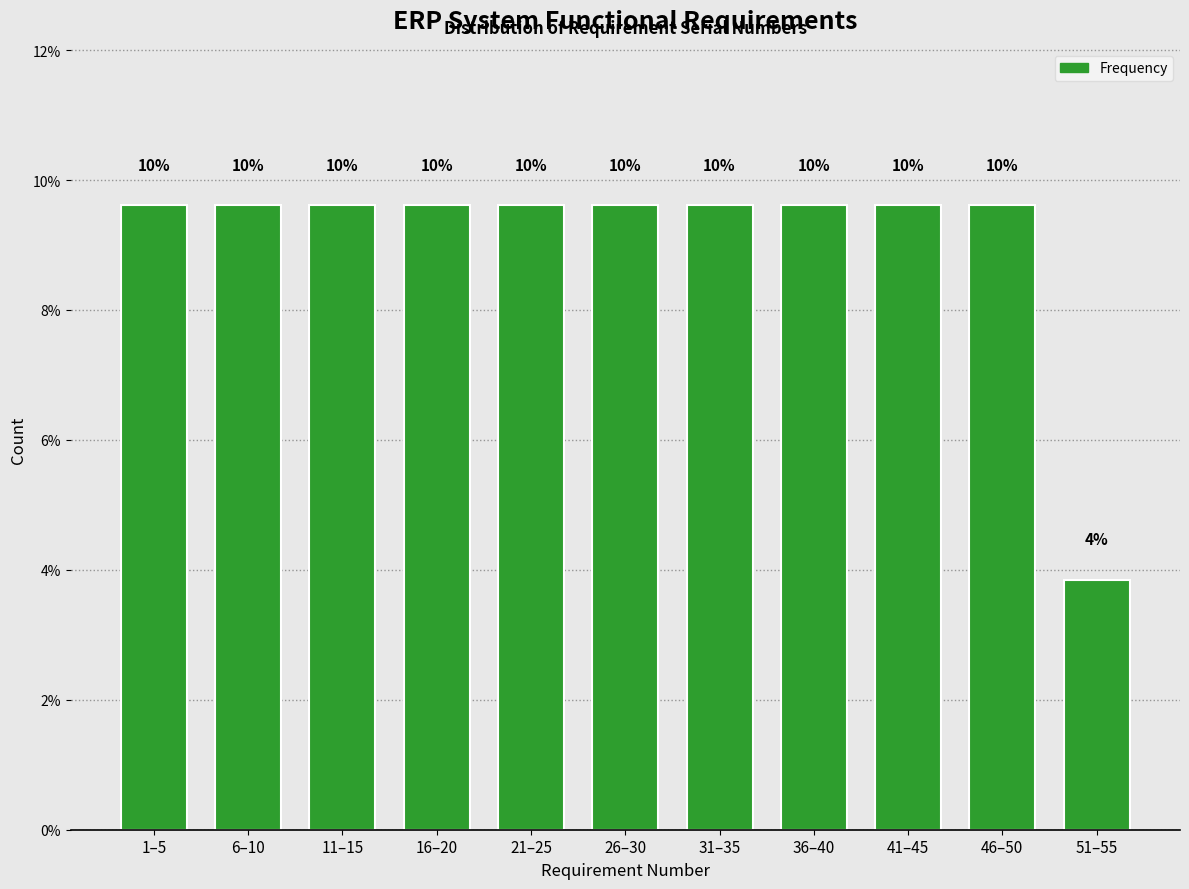

Does the chart contain any negative values?

No